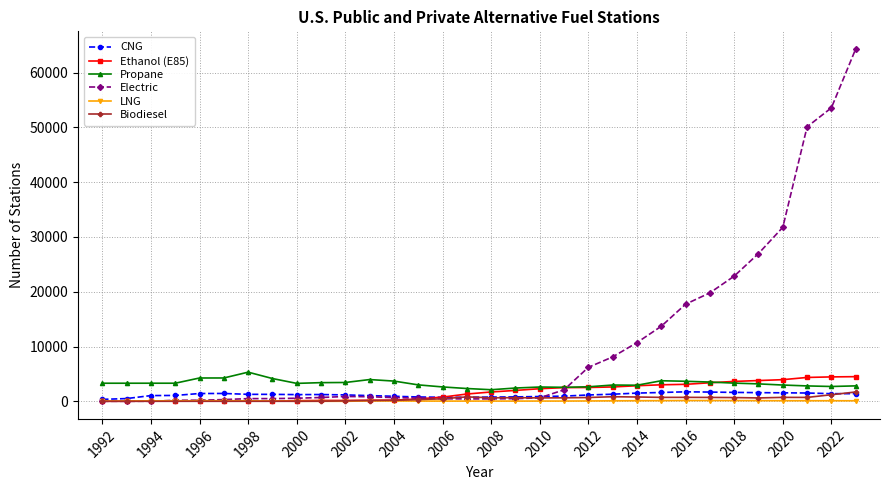

Which series has the largest range (max minus min)?

Electric